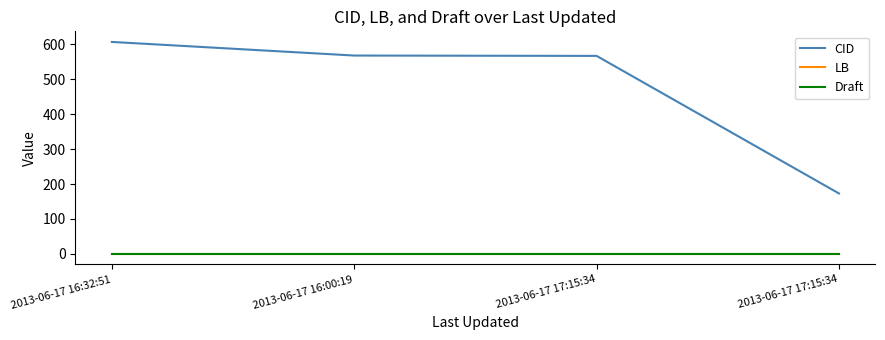

The value of LB at 2013-06-17 16:32:51 is 0.0. True or false?

True